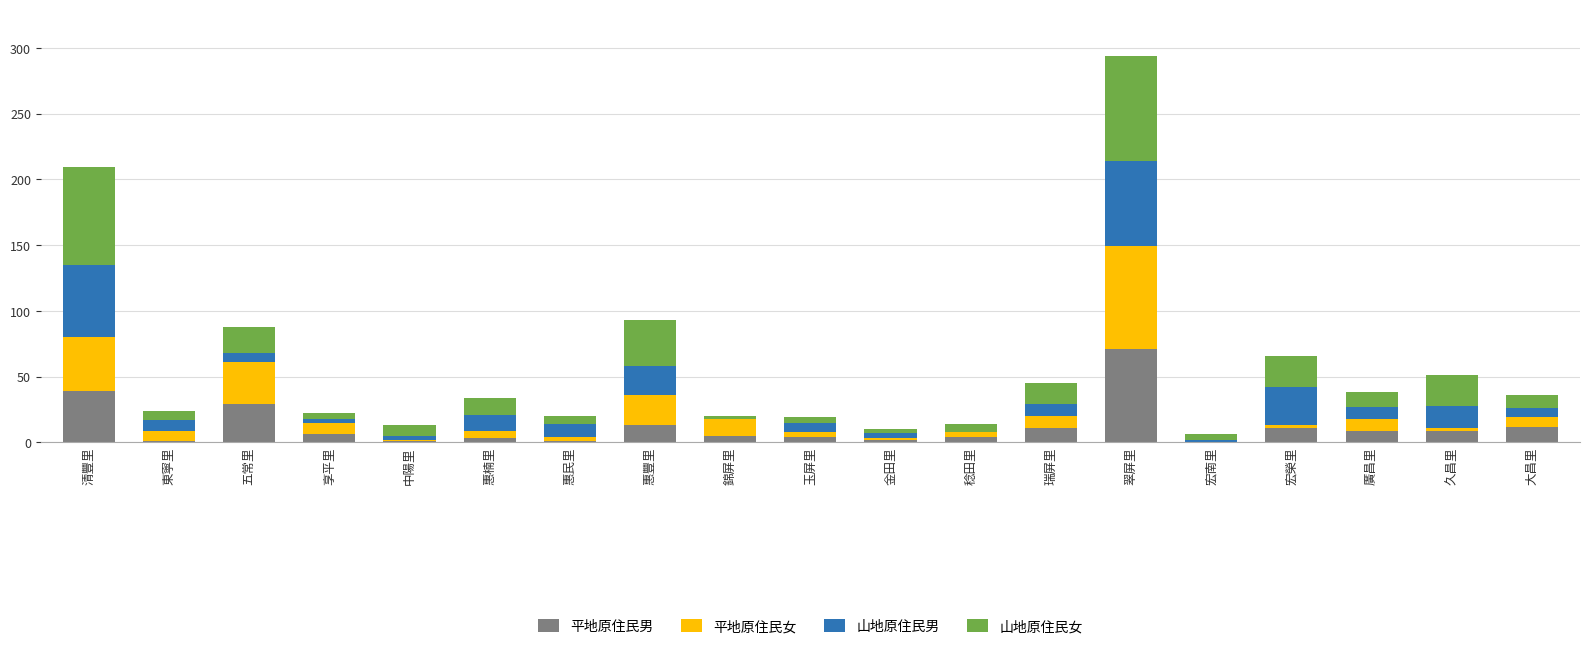

Are the bars horizontal?

No